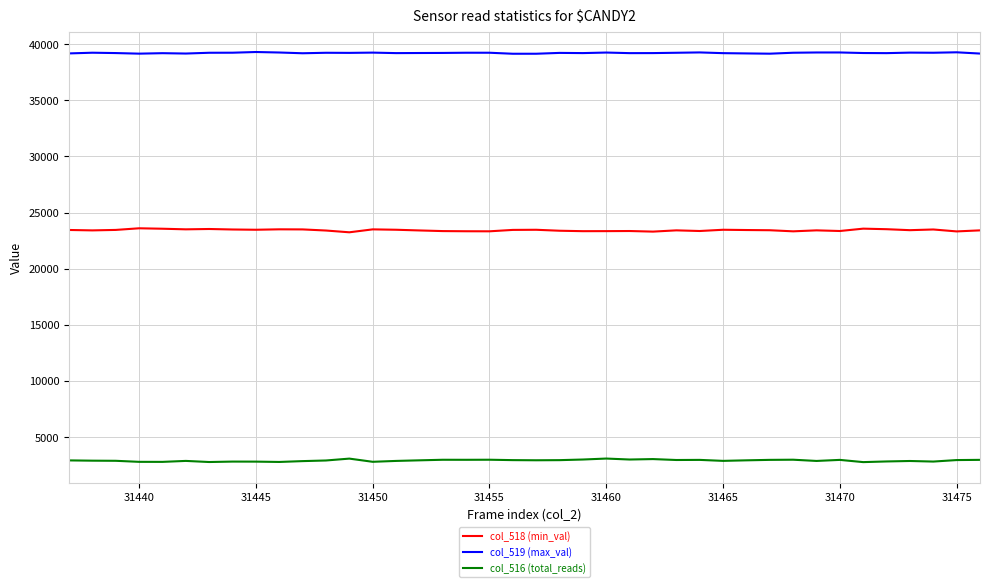

Which series has the largest total across all categories?

col_519 (max_val)